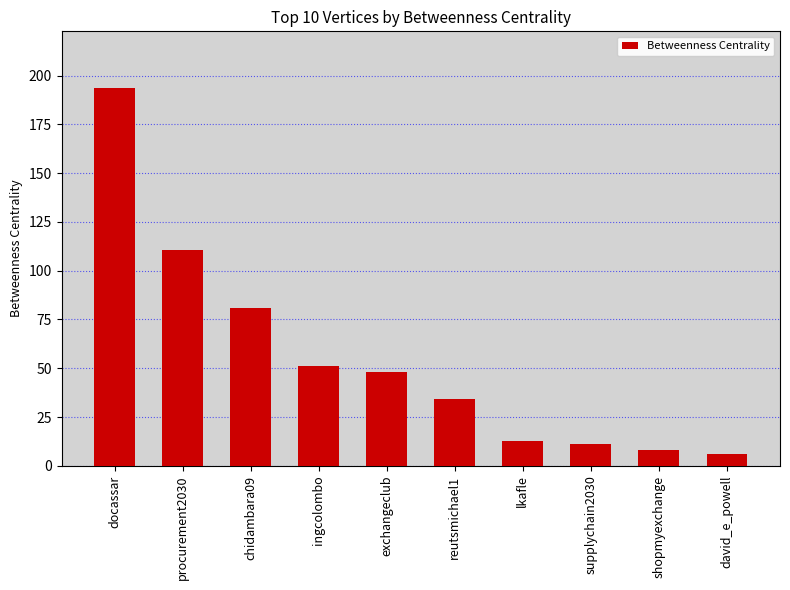

What is the change in value from ingcolombo to david_e_powell?

-45.6